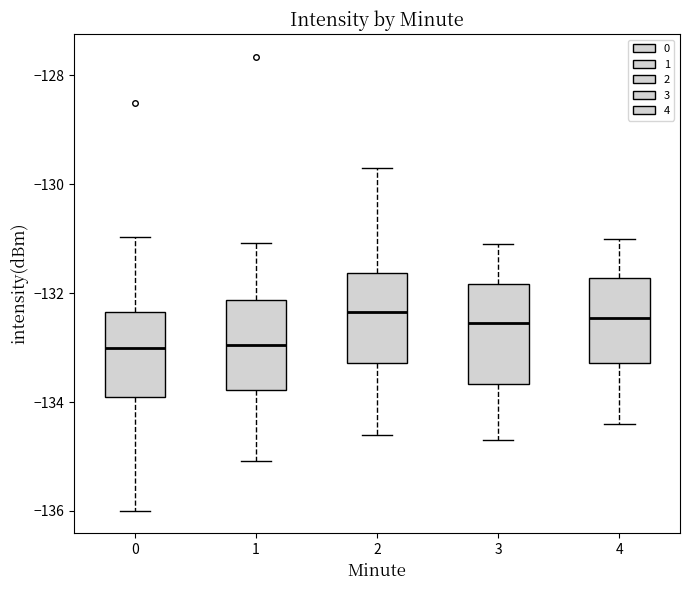

Reading left to right, read every box against the y-axis: the position of its median line, the range the box covers, and the ends of its whiskers. The values are not printed on the chart, so give them approximately, as read against the axis.

0: median -133.0, box -133.8 to -132.4, whiskers -136.0 to -131.0
1: median -133.0, box -133.8 to -132.2, whiskers -135.0 to -131.0
2: median -132.4, box -133.2 to -131.6, whiskers -134.6 to -129.6
3: median -132.6, box -133.6 to -131.8, whiskers -134.6 to -131.0
4: median -132.4, box -133.2 to -131.8, whiskers -134.4 to -131.0